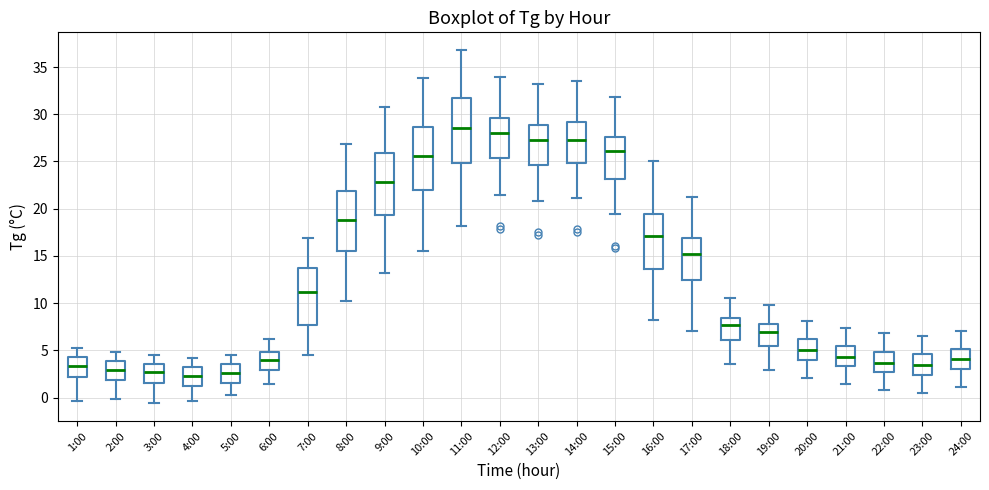

Where is the lower edge of the box for 12:00 on the y-axis? The values are not printed on the chart, so give them approximately, as read against the axis.

25.5